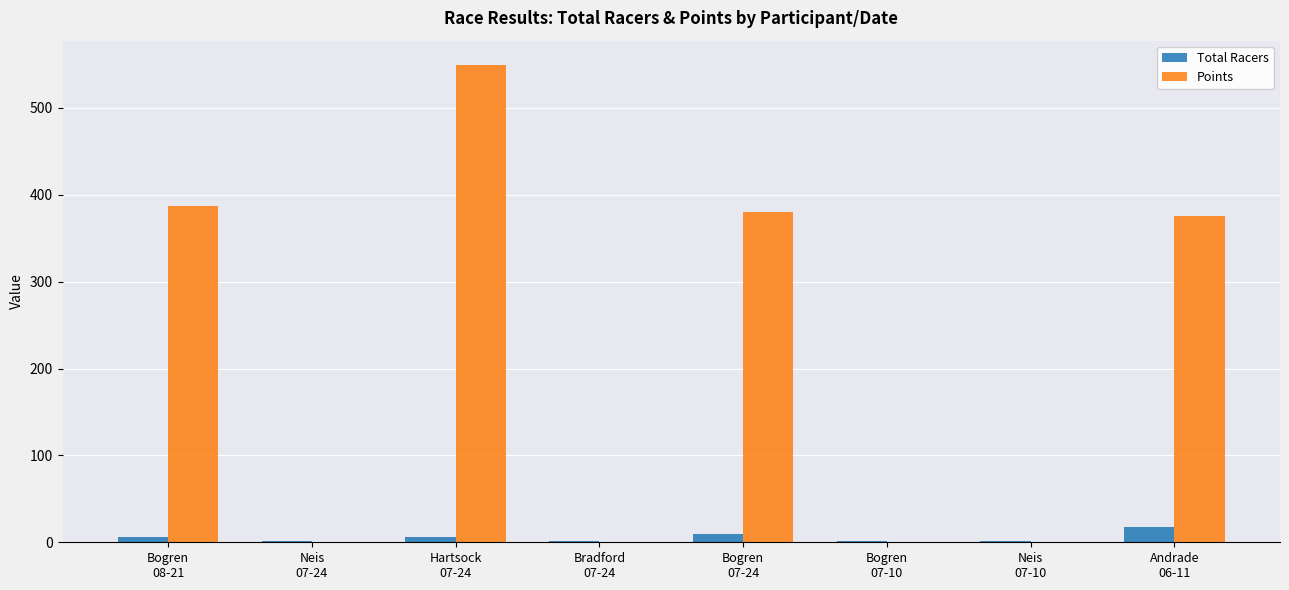

What is the sum of all Points values?

1691.8